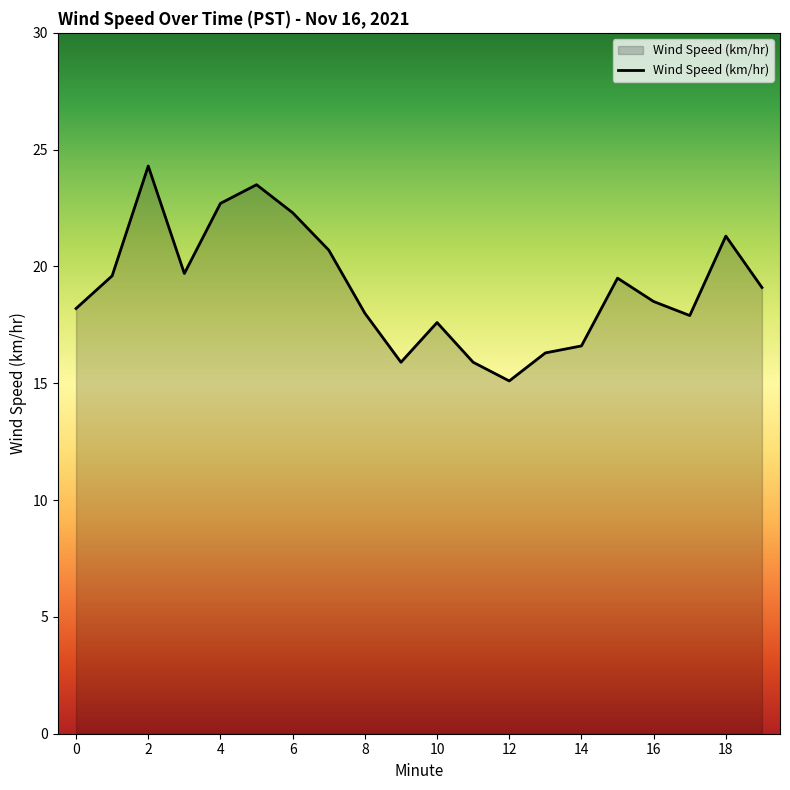

What is the smallest value displayed?

15.1